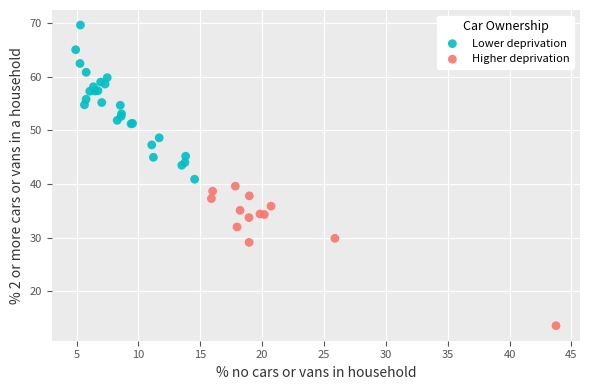

Which series contains the highest Y value?

Lower deprivation